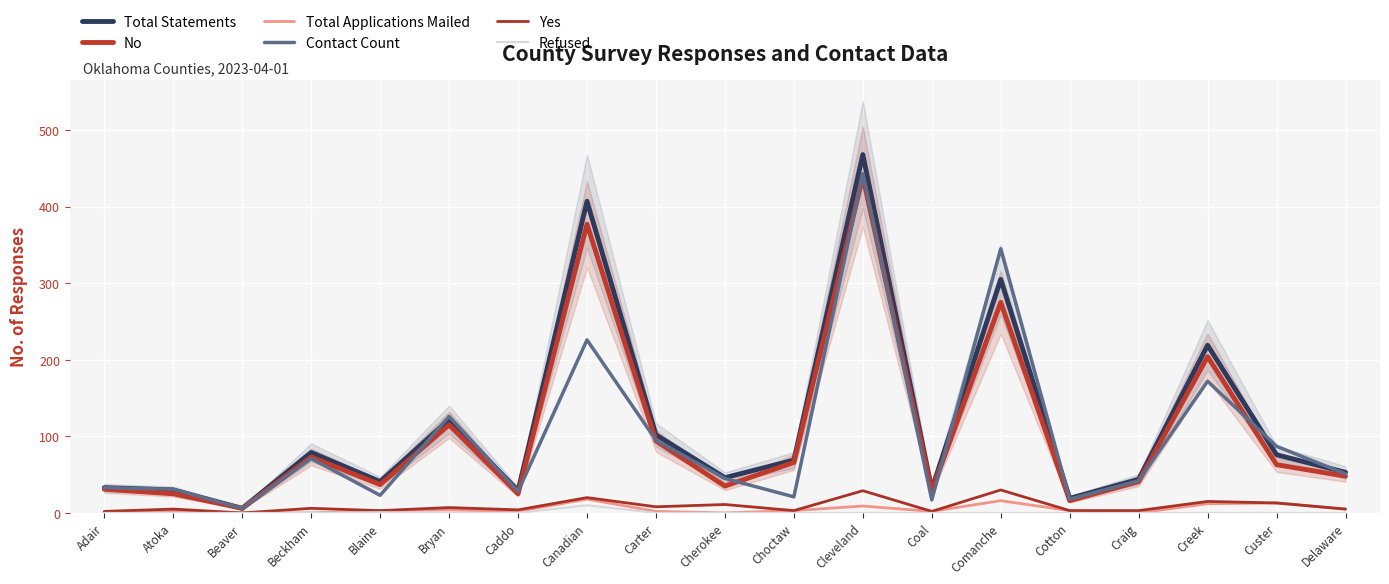

Between Carter and Atoka, which is larger?

Carter